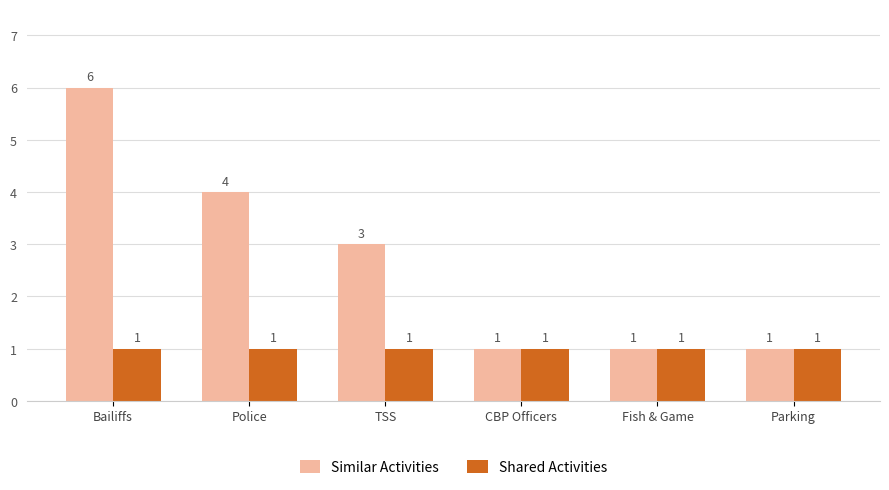

Count the Similar Activities values in the range 1 to 4.

5